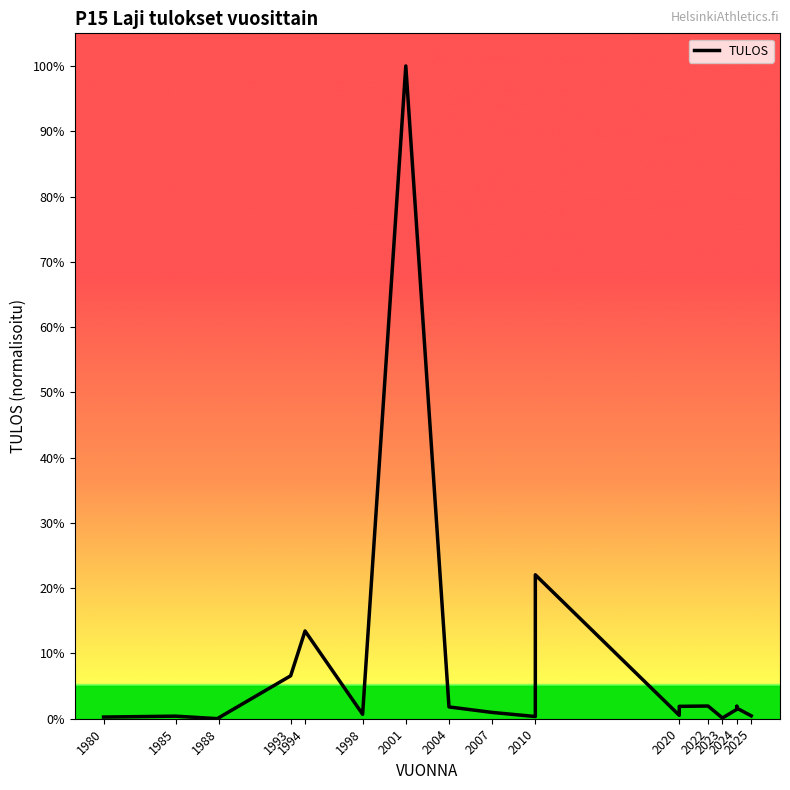

How many lines are shown in the chart?

1